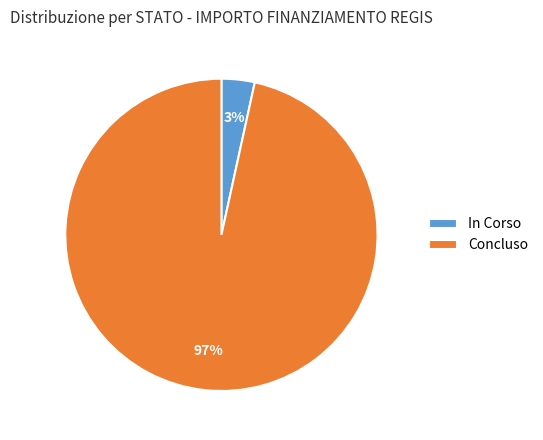

Count the number of slices in the pie.

2